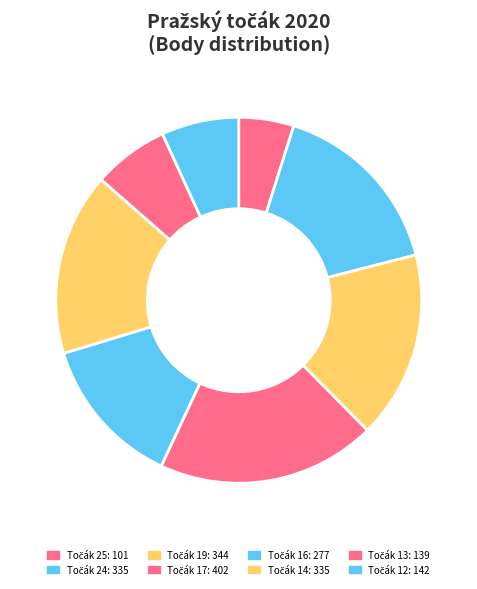

What is the total percentage of Točák 19 and Točák 13?

23.3%